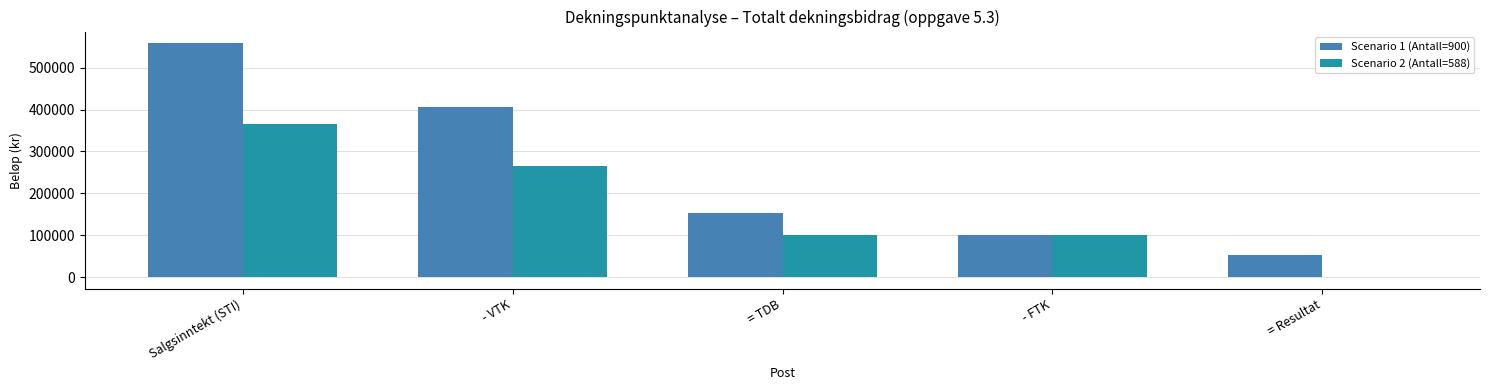

At which category does the chart reach its peak across all series?

Salgsinntekt (STI)